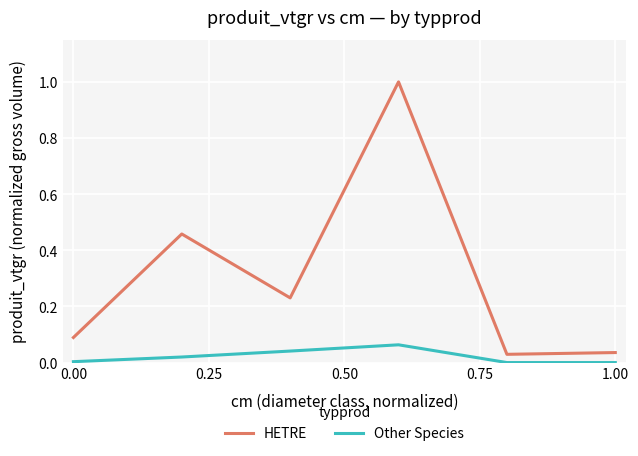

What is the highest value of the HETRE series?

1.0